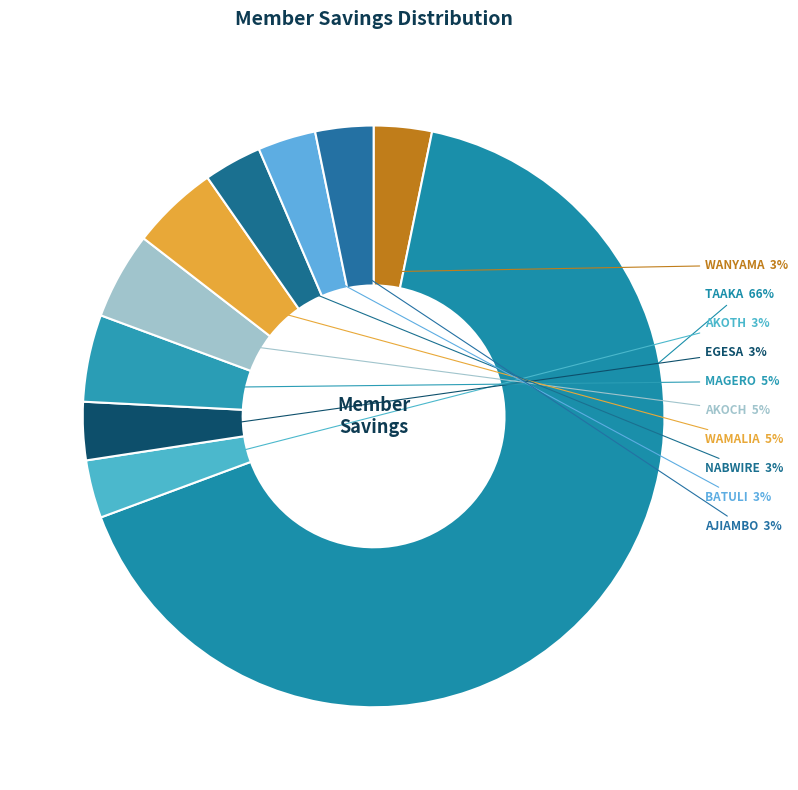

Does any single category account for the majority?

Yes